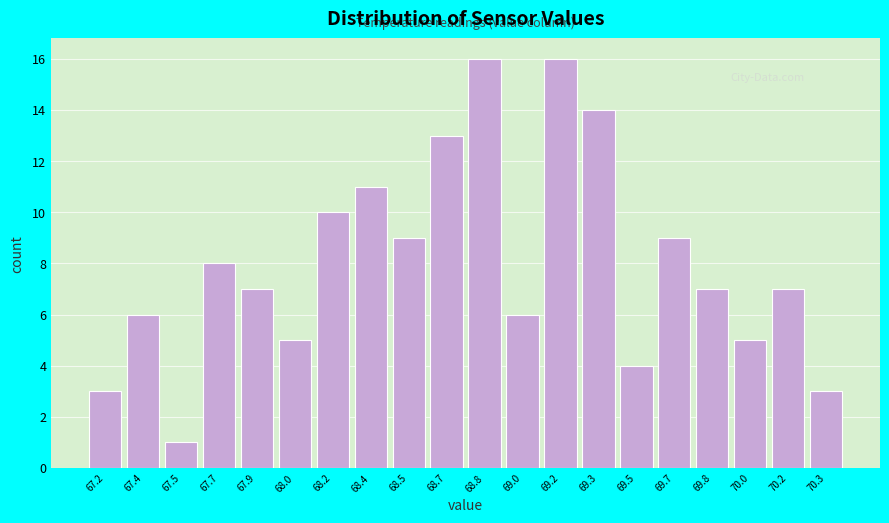

Reading left to right, transcribe all the data shown in this chart.

3	6	1	8	7	5	10	11	9	13	16	6	16	14	4	9	7	5	7	3